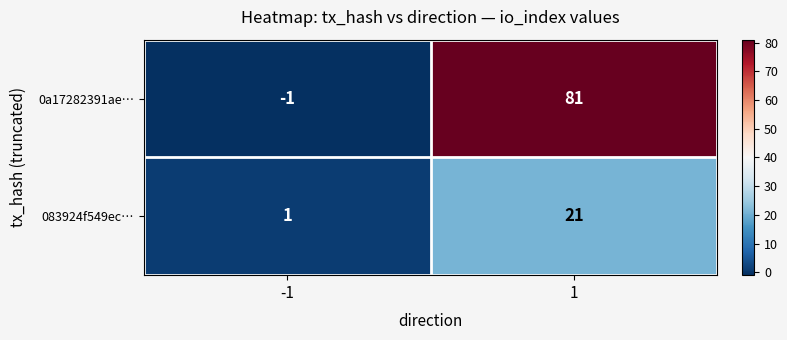

Between -1 and 1, which series saw the biggest shift?

0a17282391ae…